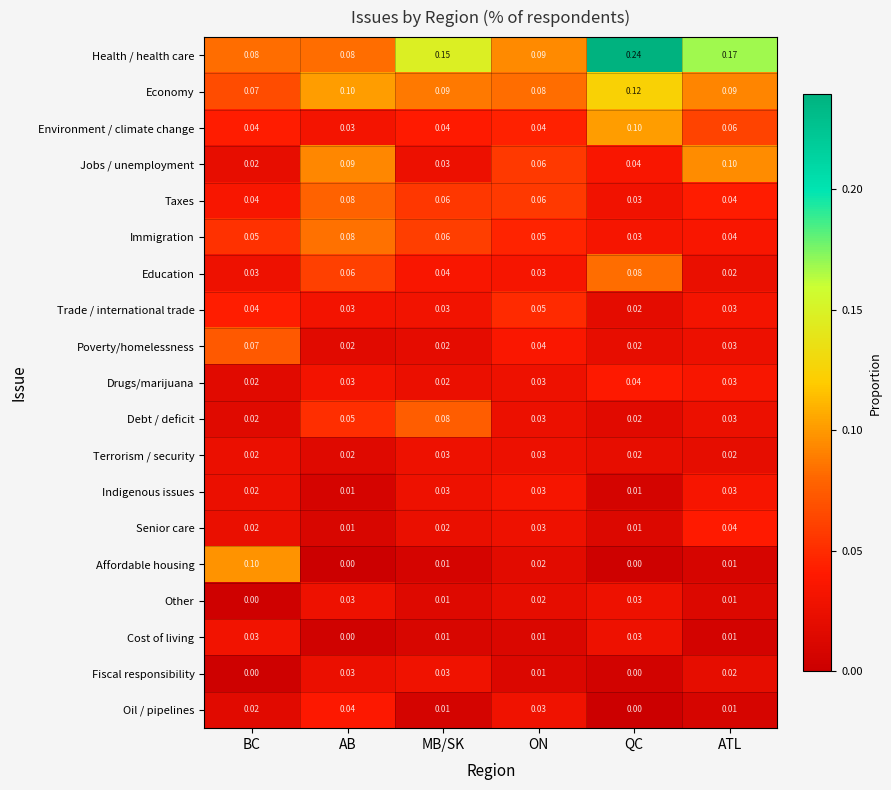

Between MB/SK and ATL, which series saw the biggest shift?

Jobs / unemployment